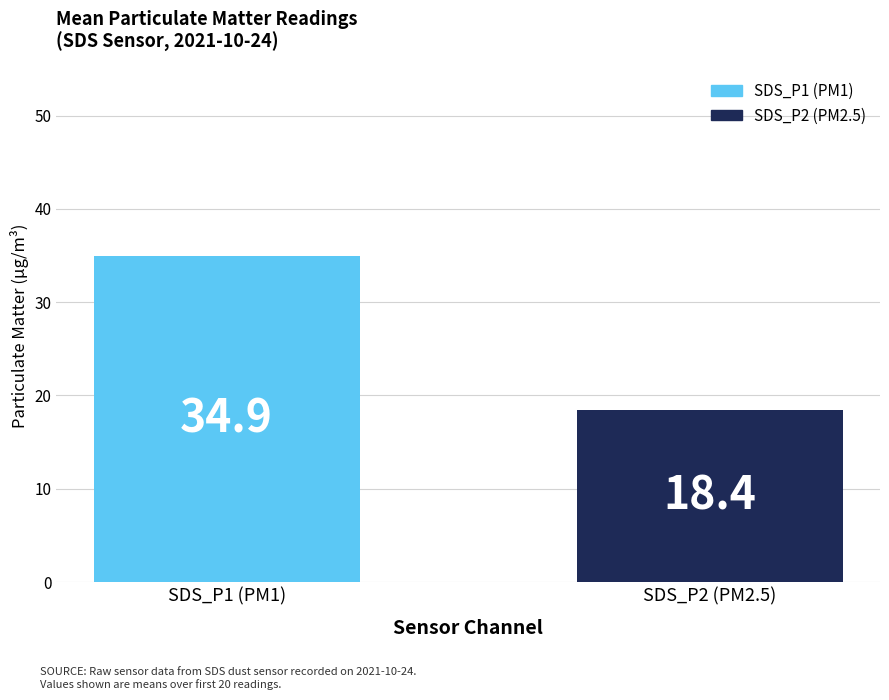

Which series has the widest spread of values?

SDS_P1 (PM1)